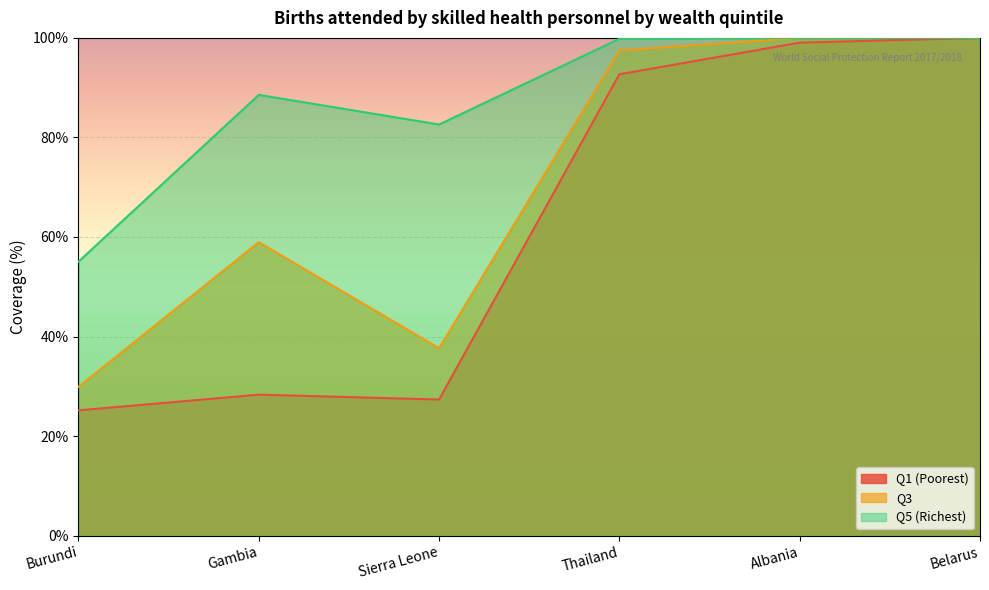

Does the chart display data point markers on the line(s)?

No